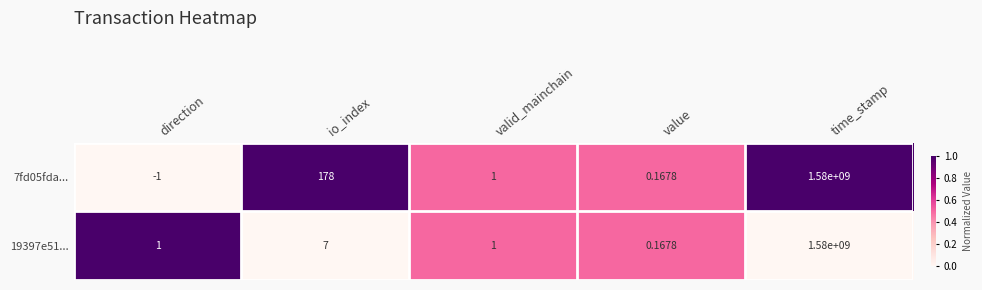

Is the value of 19397e51... at direction greater than the value of 7fd05fda... at time_stamp?

No